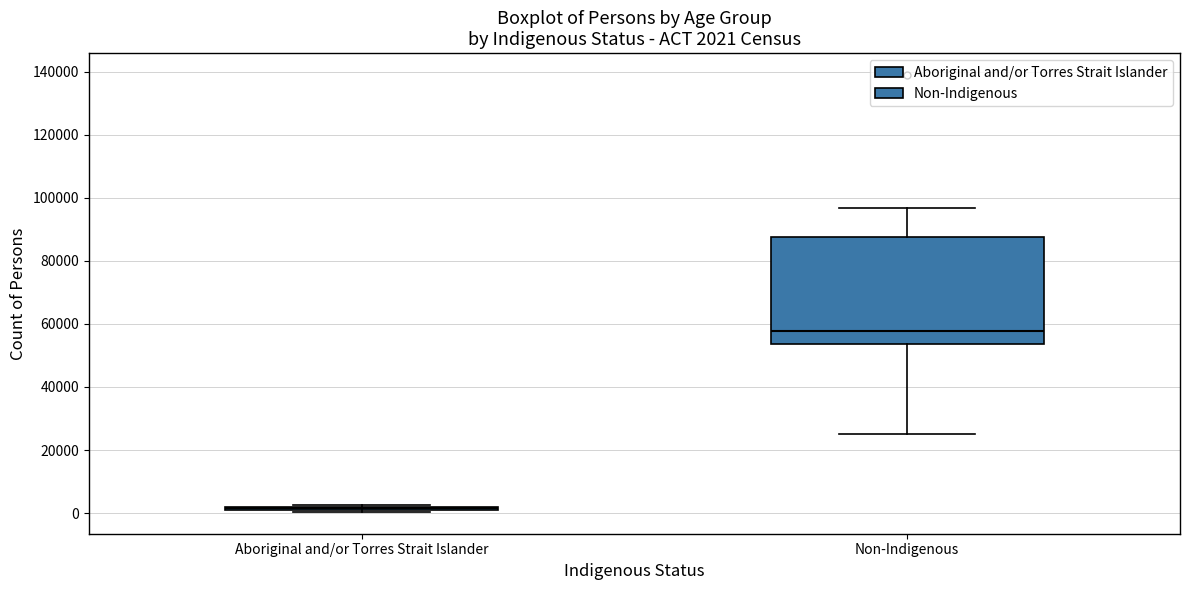

Comparing the boxes themselves (not the whiskers), which one is the tallest?

Non-Indigenous